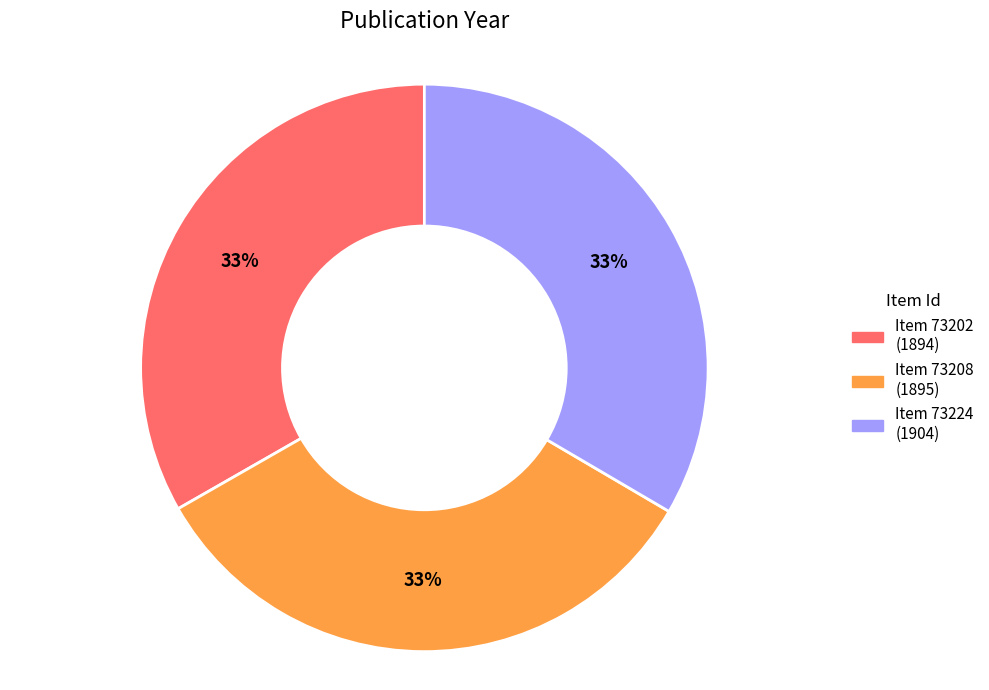

Does any single category account for the majority?

No